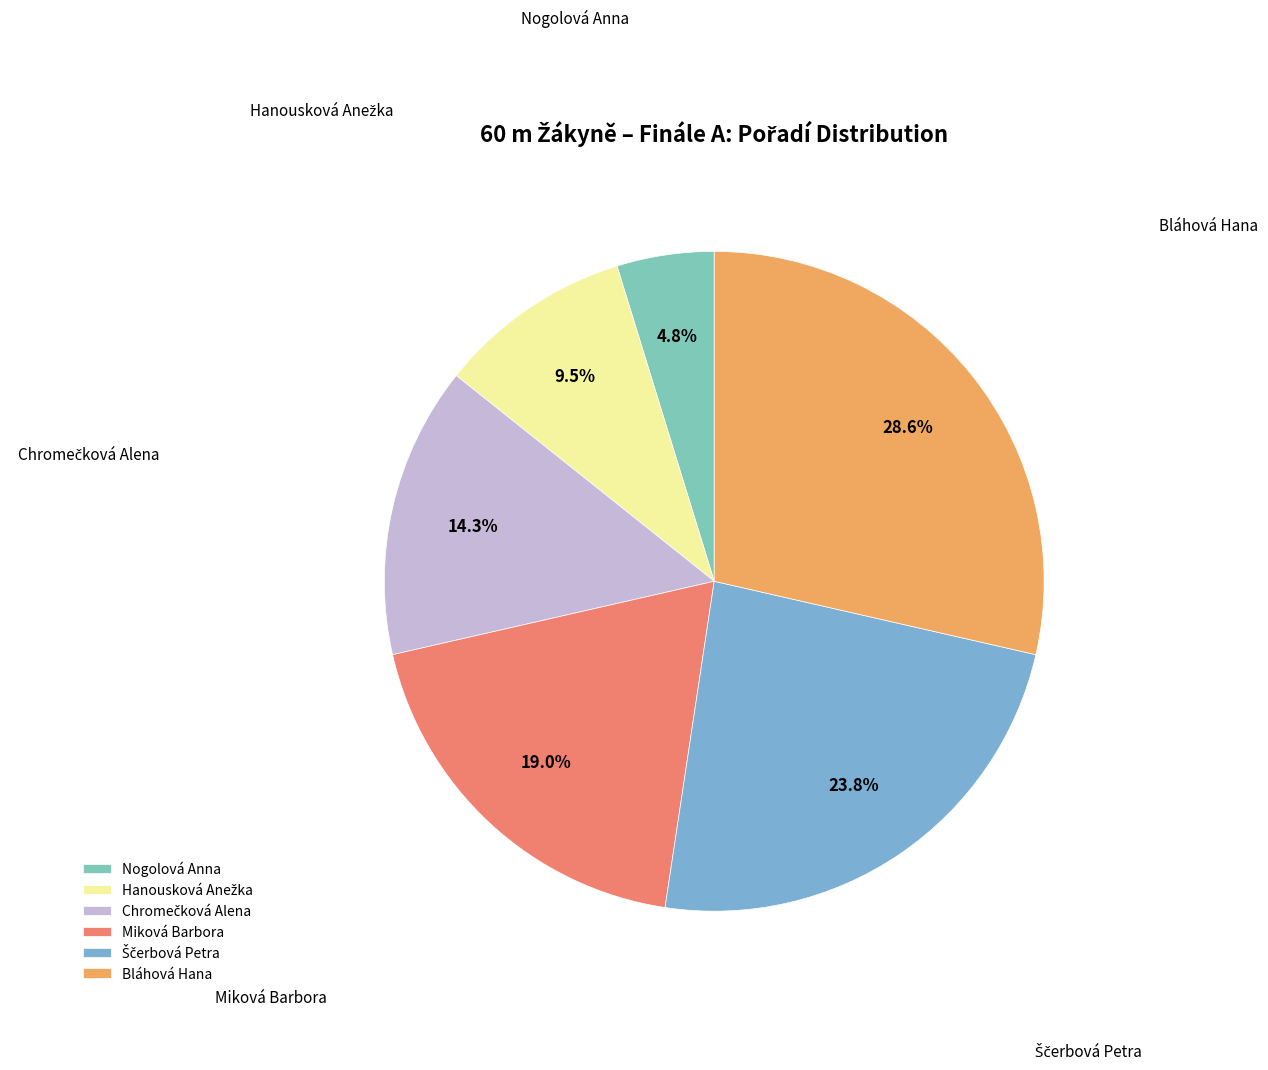

To the nearest percent, what is the average slice percentage?

17%